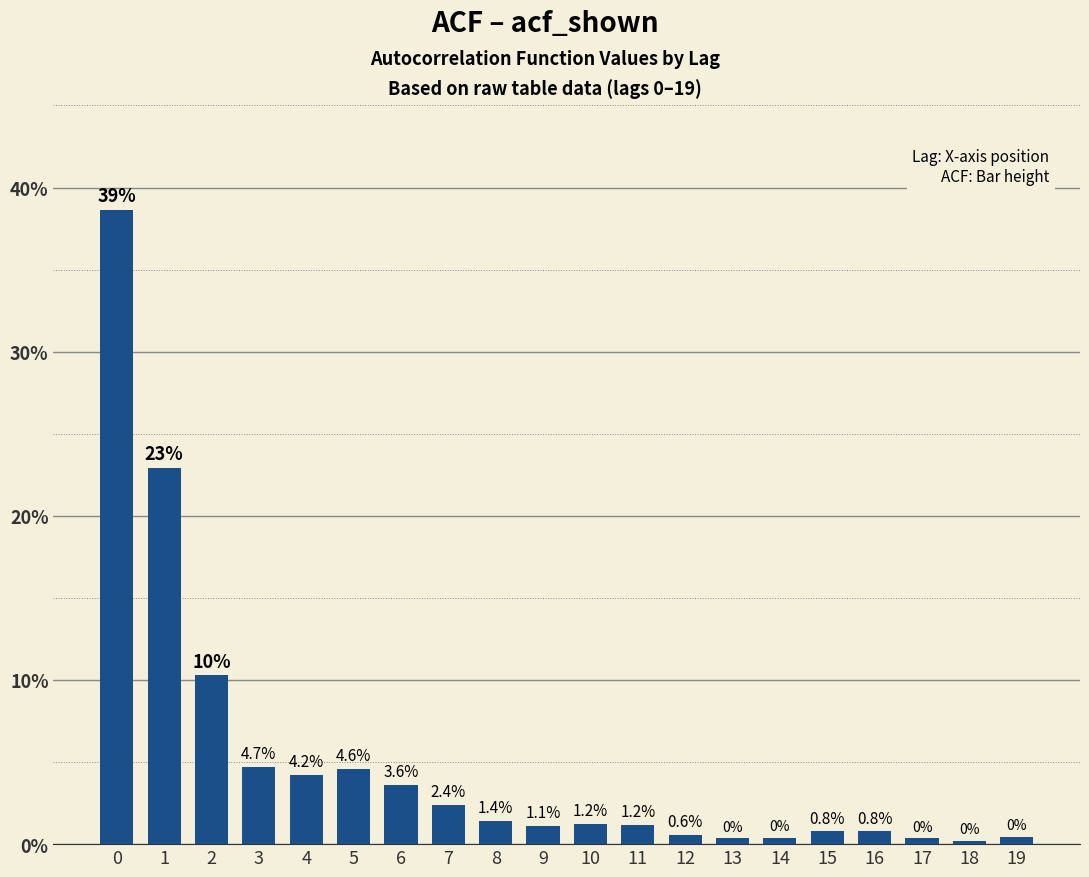

What is the difference between the second highest and second lowest values?

22.6